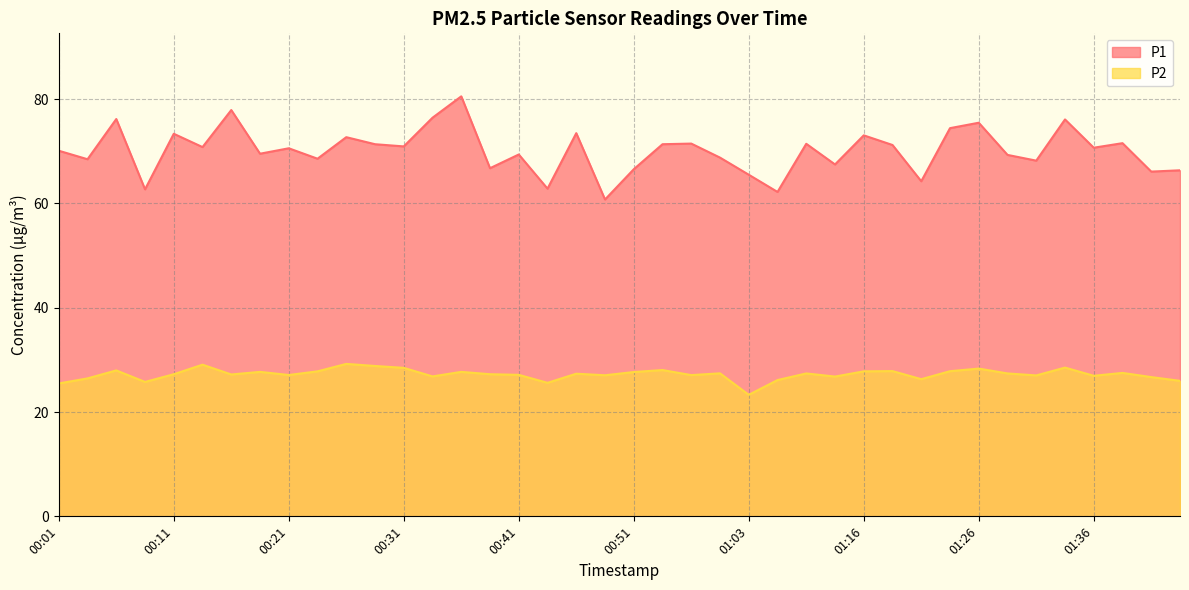

Reading left to right, extract all data points from this chart.

P1: 00:01=70.1	00:04=68.5	00:06=76.2	00:08=62.7	00:11=73.3	00:13=70.8	00:16=77.9	00:18=69.5	00:21=70.6	00:23=68.6	00:26=72.7	00:28=71.3	00:31=70.9	00:33=76.4	00:36=80.5	00:38=66.8	00:41=69.4	00:43=62.8	00:46=73.5	00:48=60.8	00:51=66.5	00:53=71.3	00:56=71.5	00:58=68.8	01:03=65.5	01:06=62.2	01:08=71.4	01:13=67.5	01:16=73.0	01:18=71.2	01:21=64.2	01:23=74.4	01:26=75.5	01:28=69.3	01:31=68.2	01:33=76.1	01:36=70.7	01:38=71.5	01:41=66.1	01:43=66.3
P2: 00:01=25.5	00:04=26.4	00:06=28.0	00:08=25.8	00:11=27.2	00:13=29.1	00:16=27.2	00:18=27.7	00:21=27.1	00:23=27.8	00:26=29.2	00:28=28.8	00:31=28.5	00:33=26.8	00:36=27.7	00:38=27.2	00:41=27.1	00:43=25.6	00:46=27.4	00:48=27.1	00:51=27.7	00:53=28.1	00:56=27.1	00:58=27.4	01:03=23.3	01:06=26.1	01:08=27.4	01:13=26.8	01:16=27.8	01:18=27.9	01:21=26.3	01:23=27.8	01:26=28.3	01:28=27.4	01:31=27.0	01:33=28.5	01:36=26.9	01:38=27.5	01:41=26.7	01:43=26.0